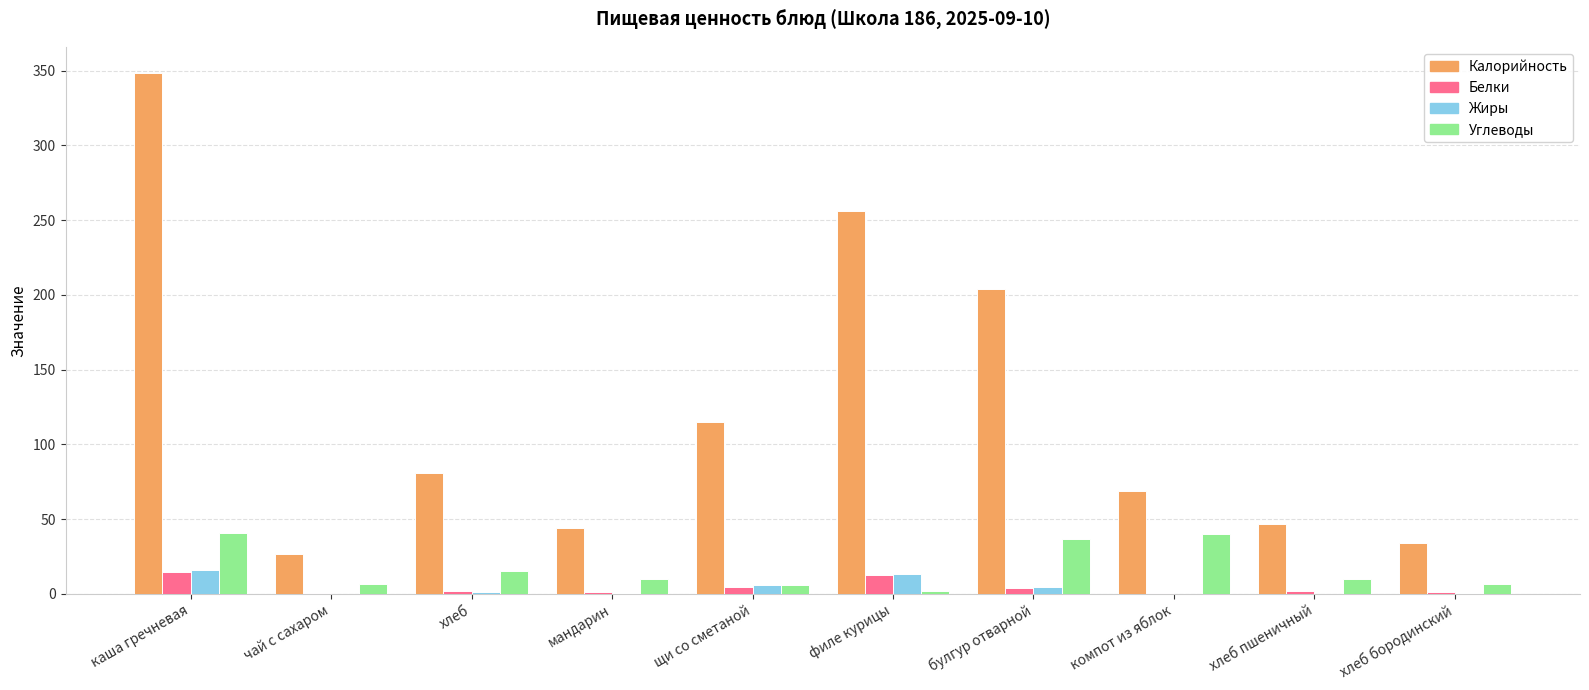

What is the approximate value of Углеводы at хлеб пшеничный?

9.9